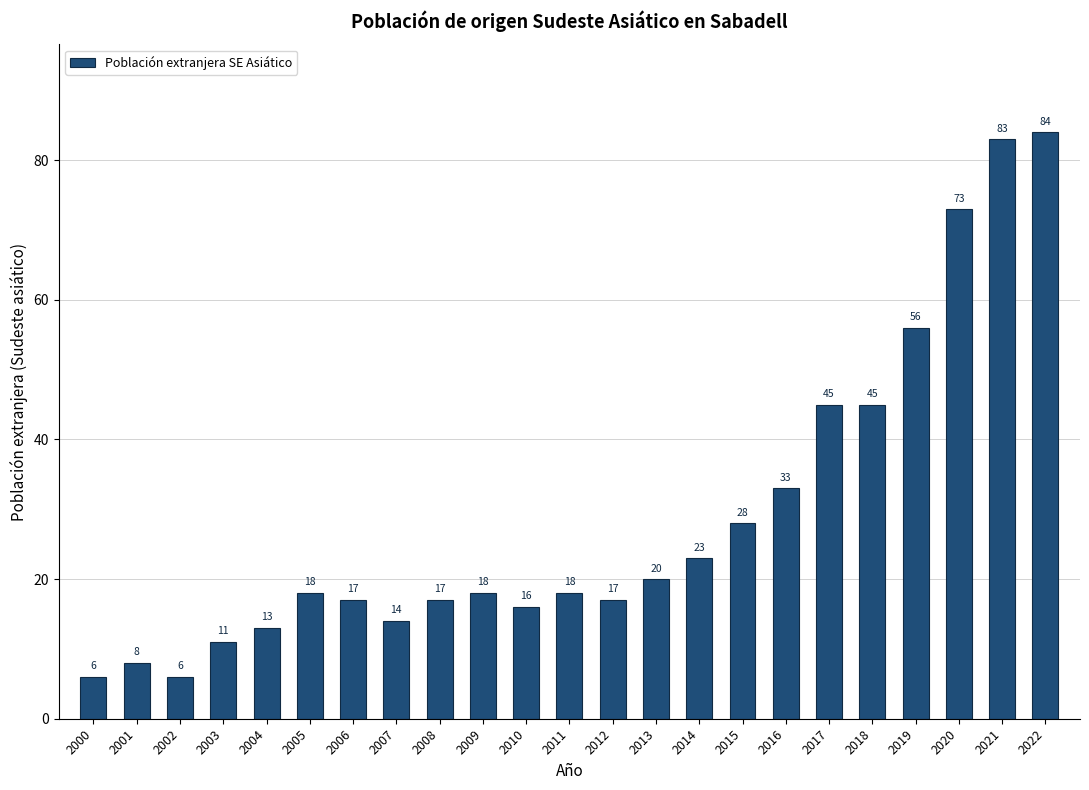

What is the minimum value shown in the chart?

6